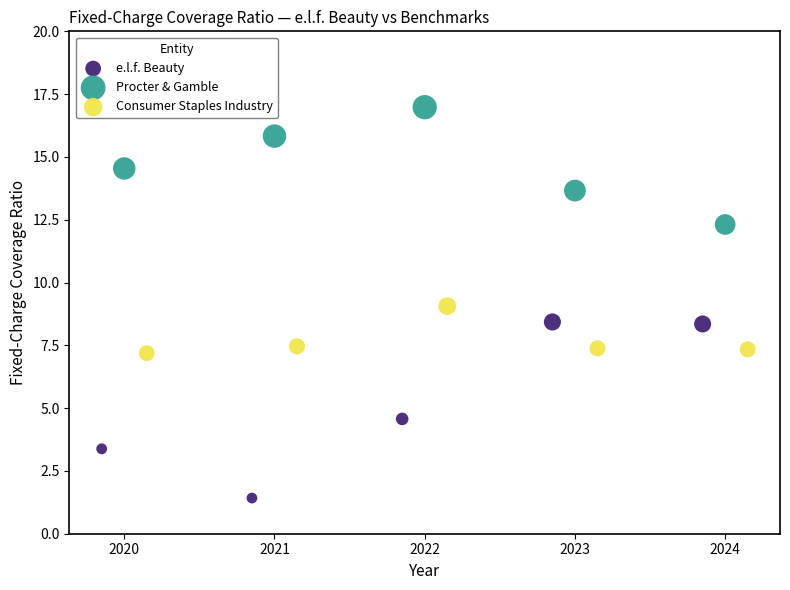

Which series has the widest spread of Y values?

e.l.f. Beauty